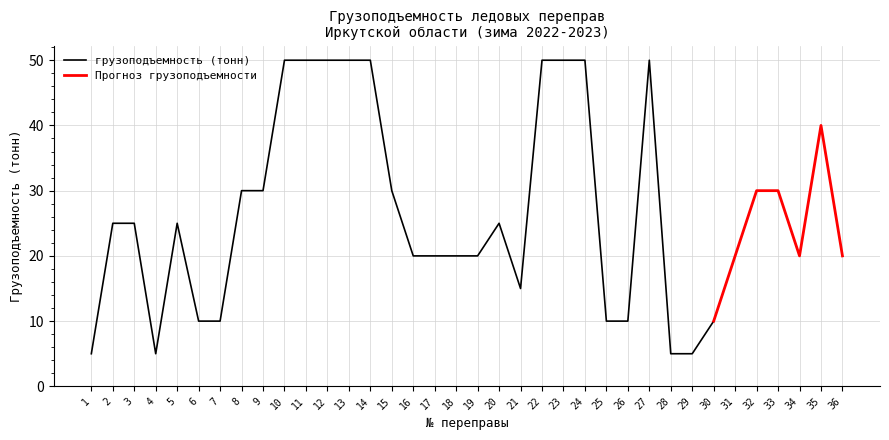

How many values exceed 25?

15